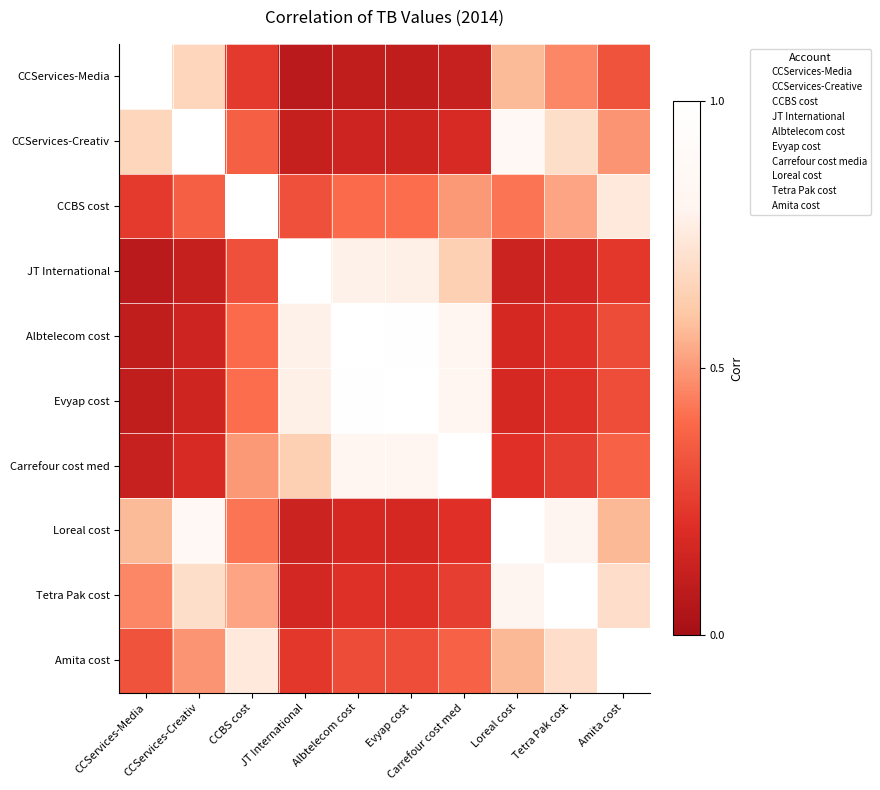

How many categories are shown in the chart?

10